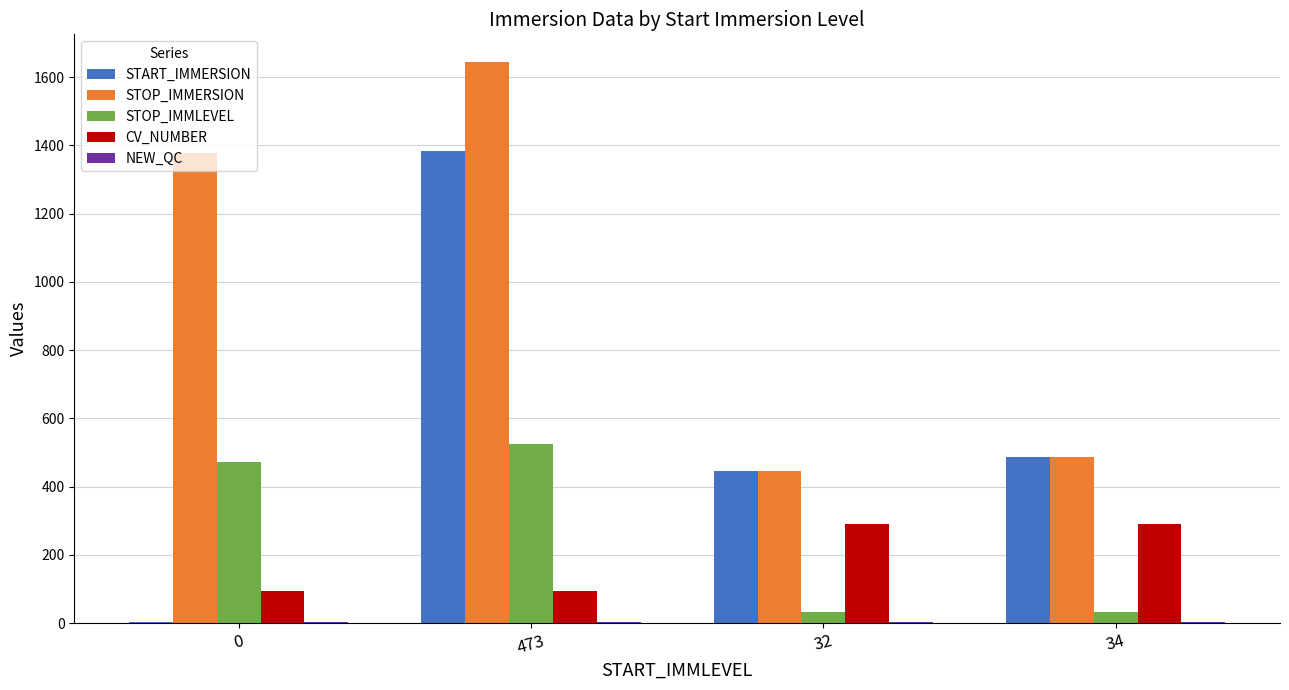

Which series has the largest total across all categories?

STOP_IMMERSION